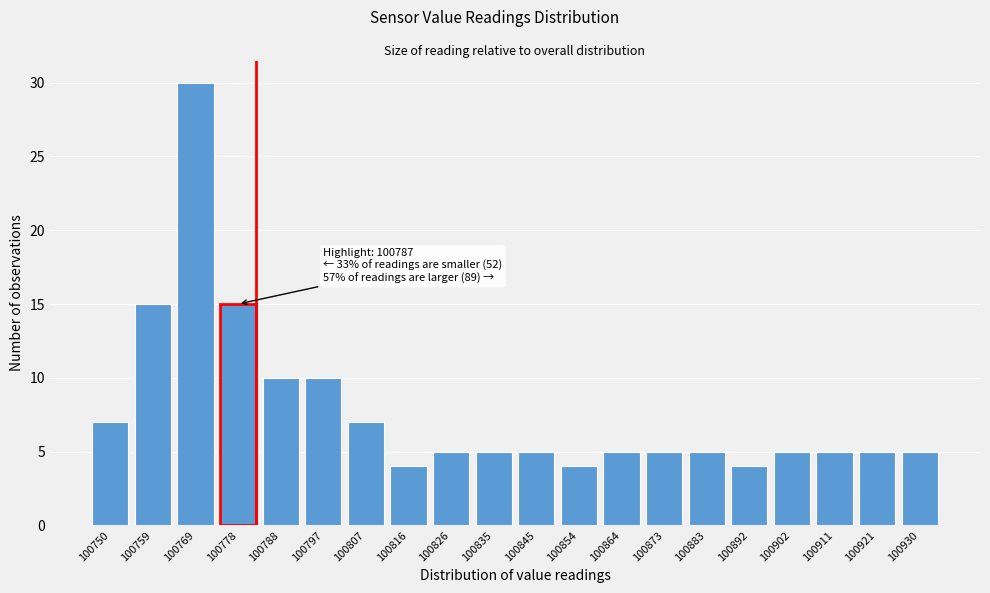

Reading right to left, transcribe all the data shown in this chart.

5	5	5	5	4	5	5	5	4	5	5	5	4	7	10	10	15	30	15	7